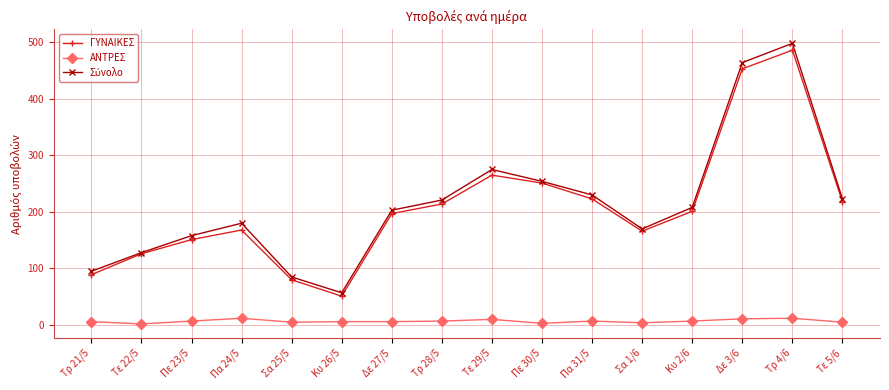

What is the minimum value shown in the chart?

2